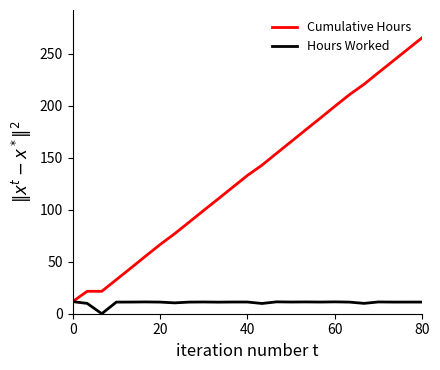

What is the maximum value shown in the chart?

265.6